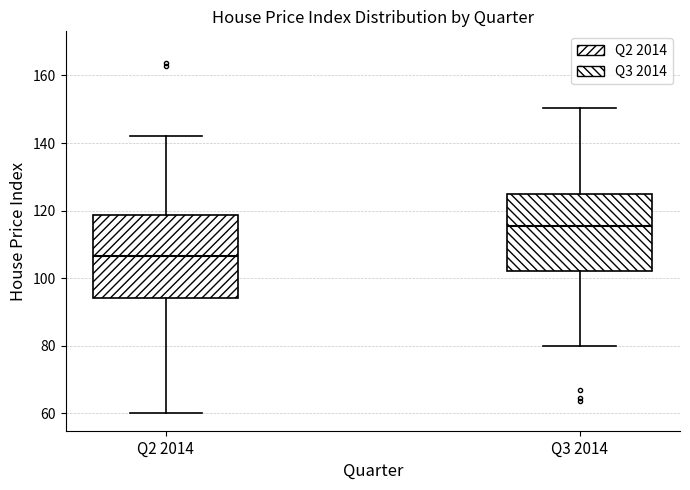

Which box has the lowest median line?

Q2 2014